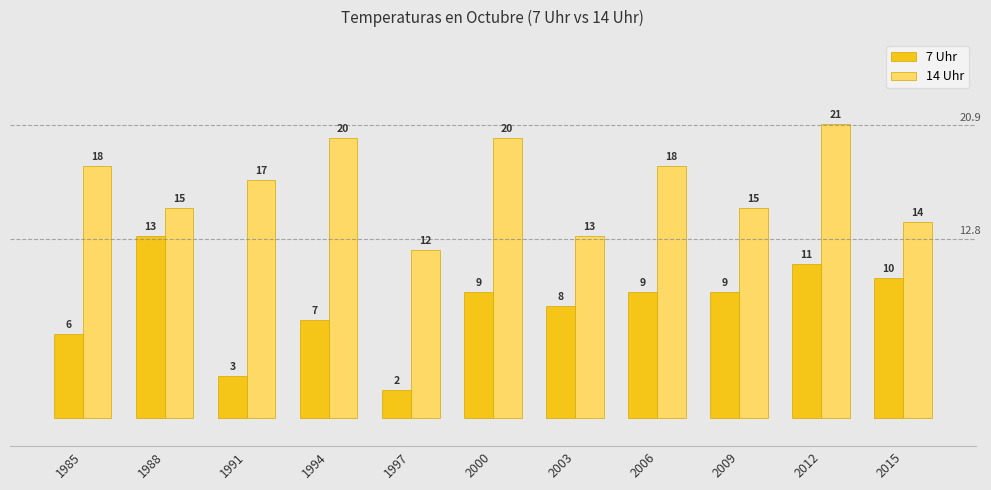

How many bars are there in total?

22